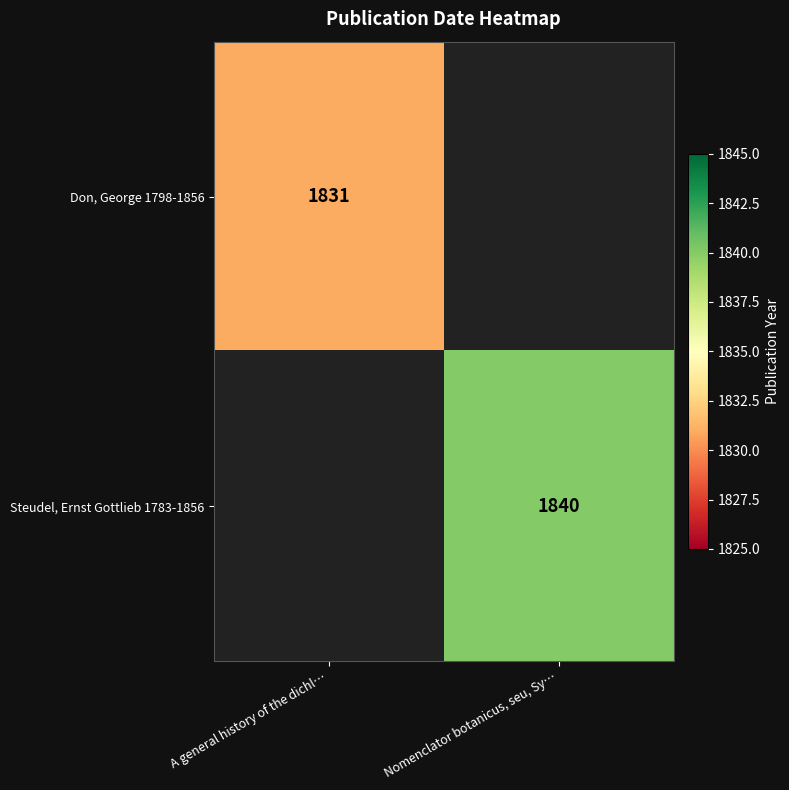

Is it true that Don, George 1798-1856 equals 511 at A general history of the dichl…?

False